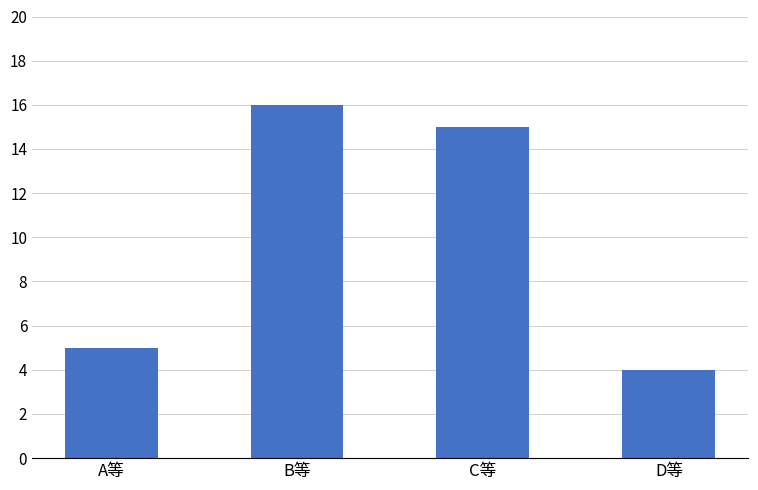

What is the change in value from B等 to D等?

-12